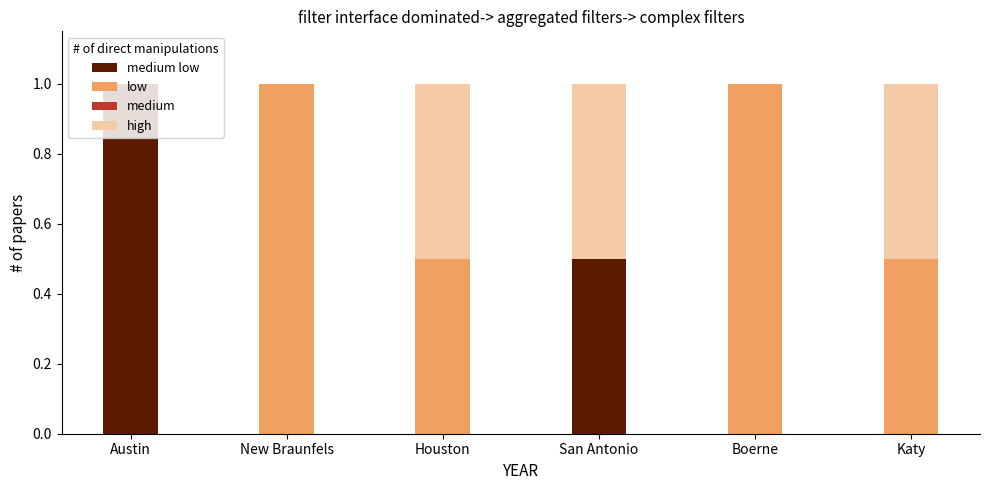

What is the total value across all series at Katy?

1.0